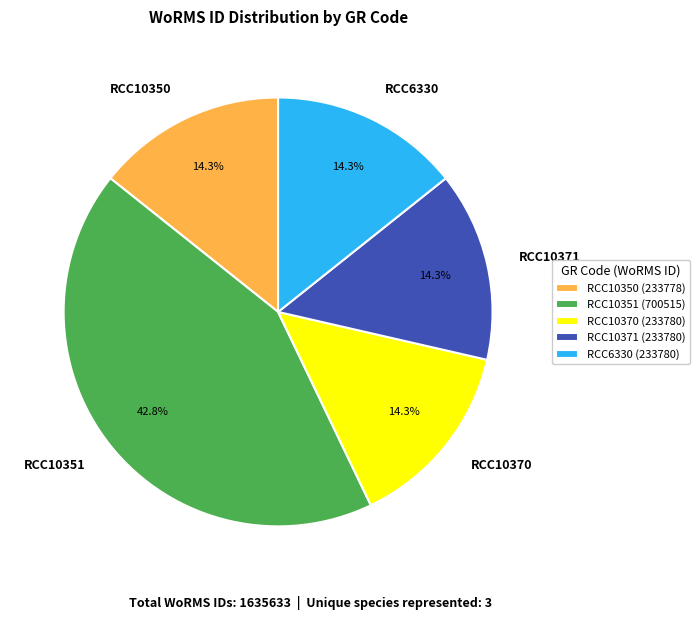

Which has a higher value, RCC10351 or RCC10350?

RCC10351